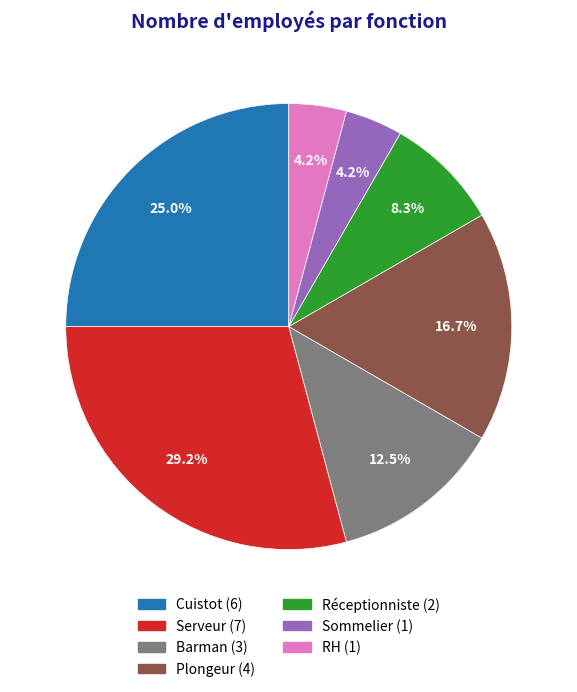

Does Serveur account for over 50% of the chart?

No